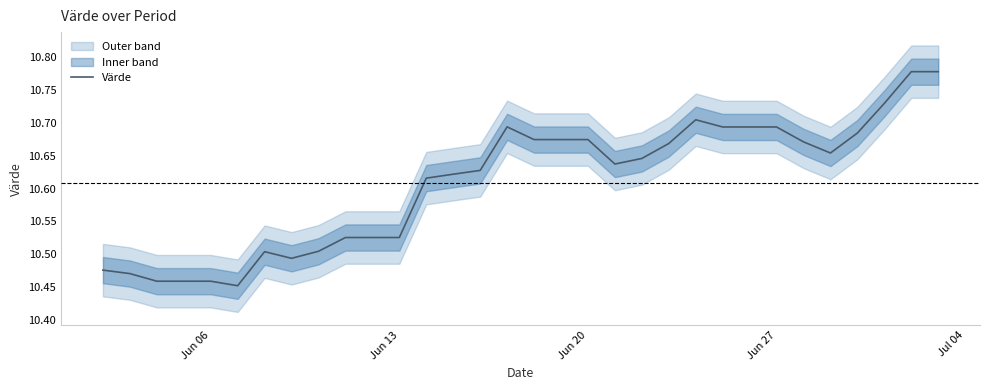

What is the value of the 25th point from the left?

10.7